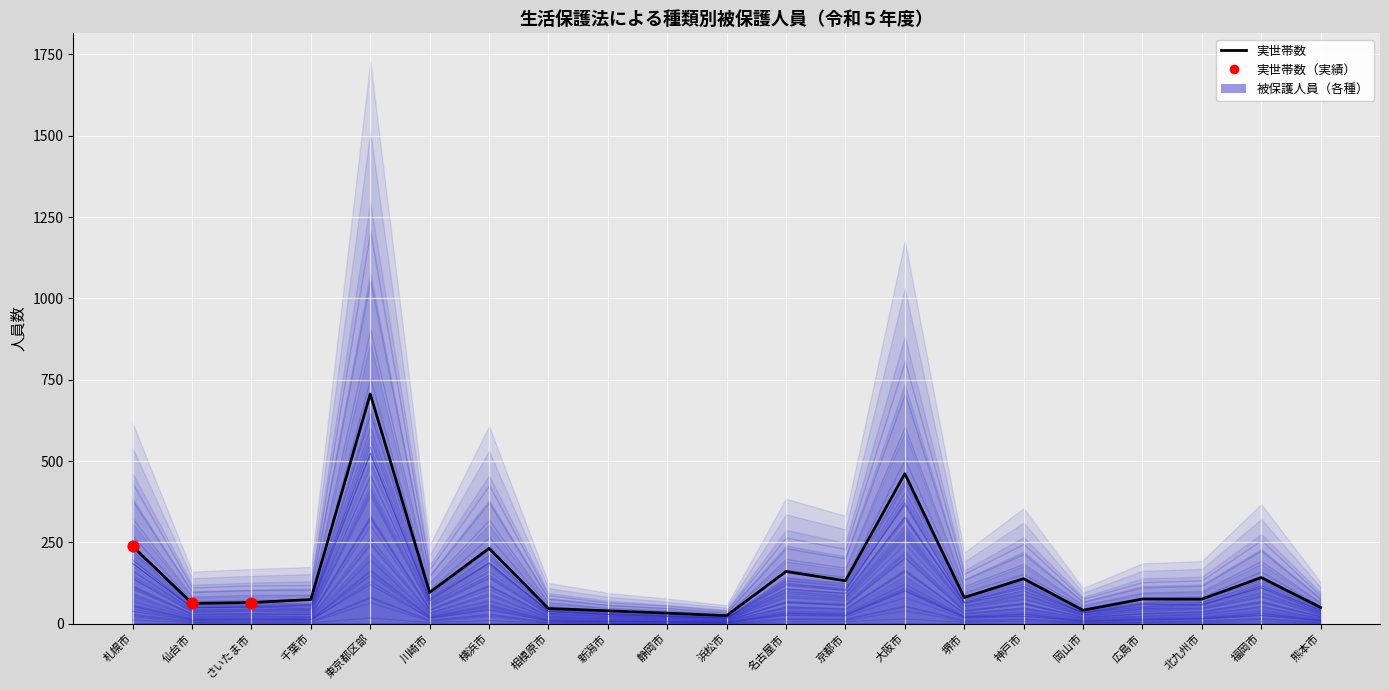

At how many categories does at least one series exceed 312?

2